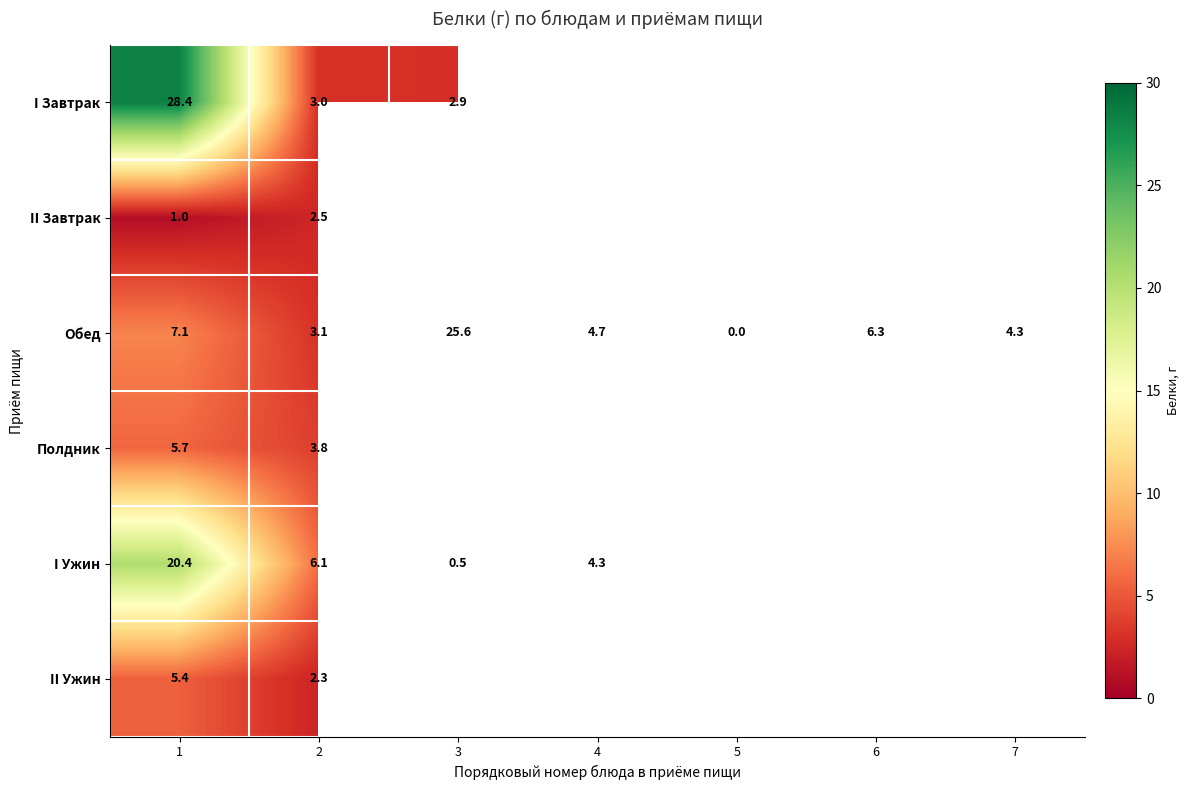

Which has a higher value, 3 or 1?

1